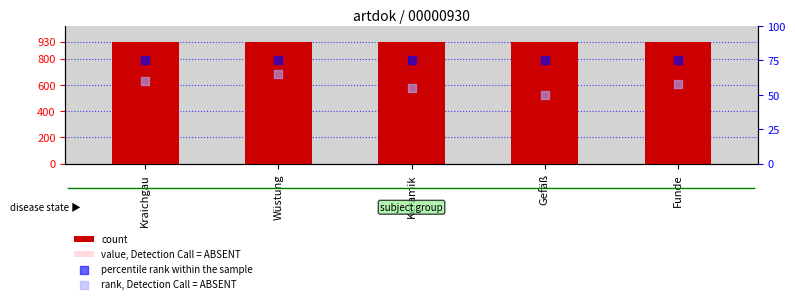

At which category is the sum across all series the highest?

Kraichgau